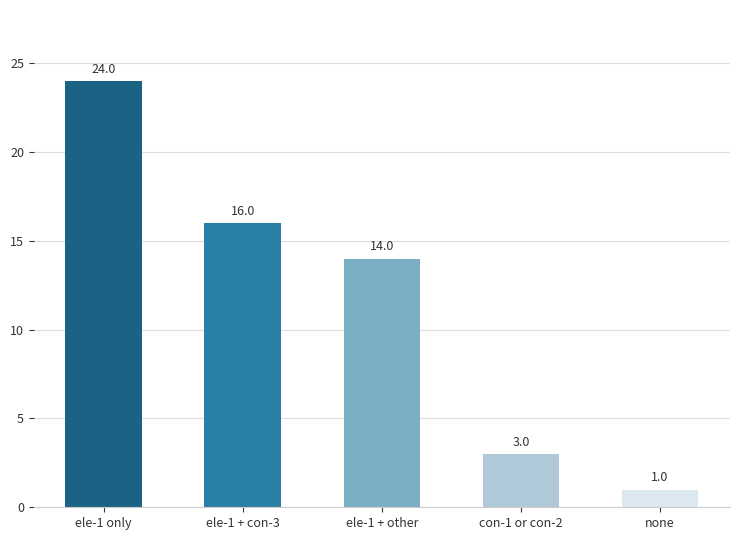

List the labels in order of value, smallest first.

none, con-1 or con-2, ele-1 + other, ele-1 + con-3, ele-1 only